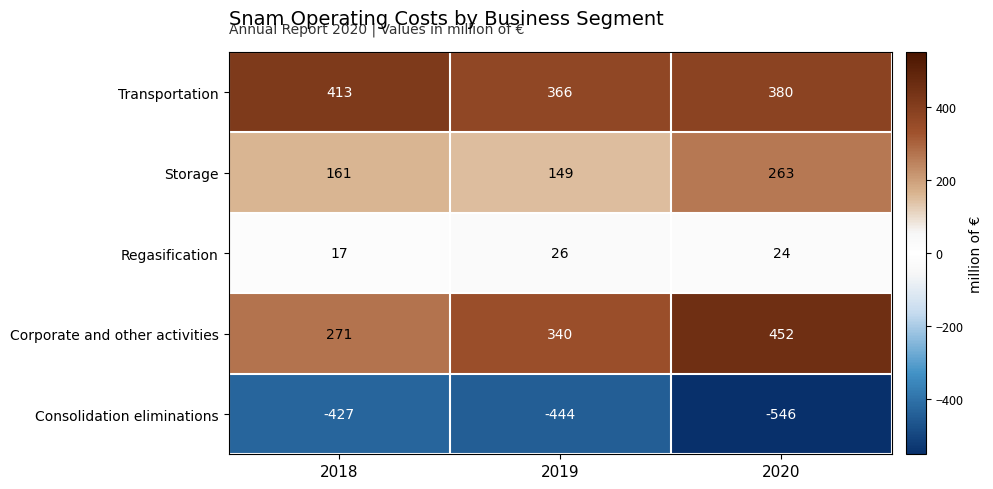

Read the Consolidation eliminations value at 2020, to the nearest 50.

-550